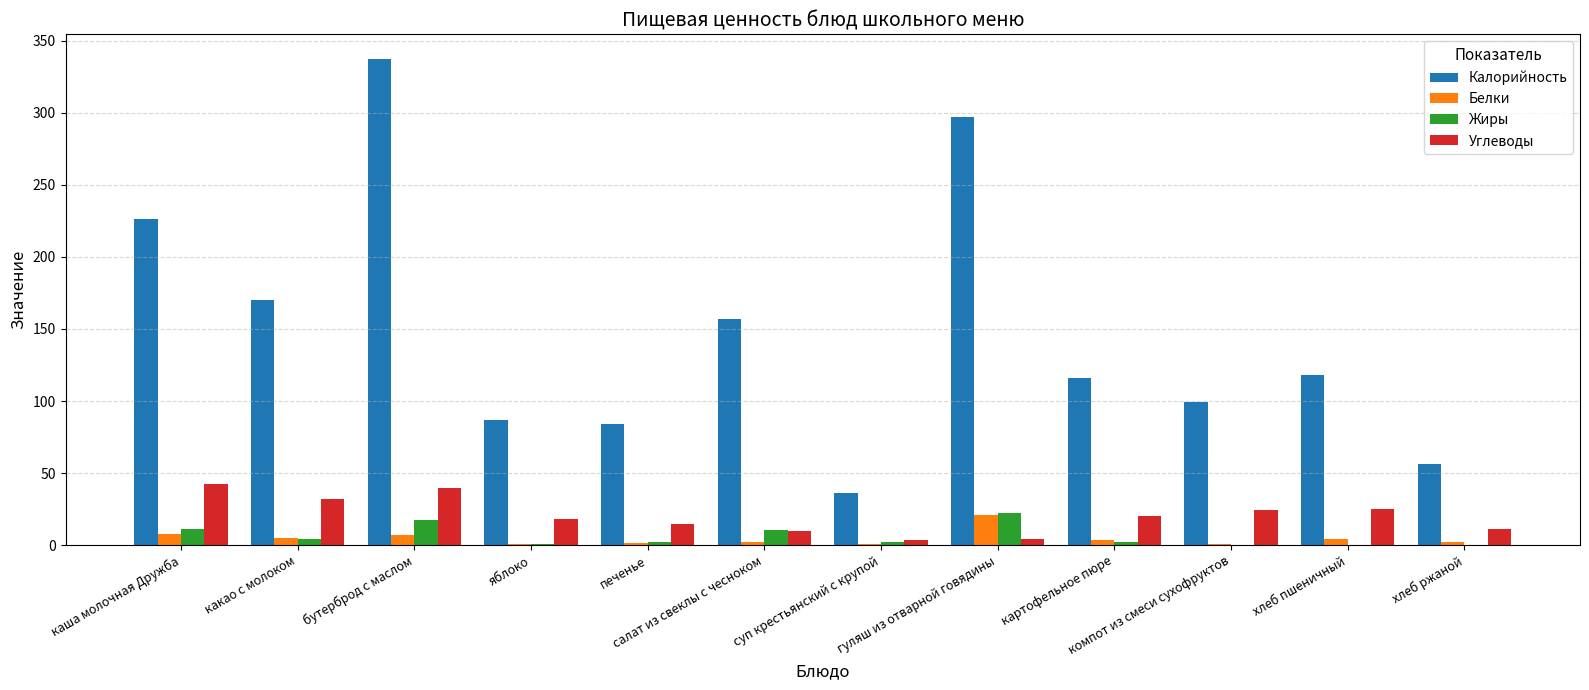

At which category is the sum across all series the highest?

бутерброд с маслом